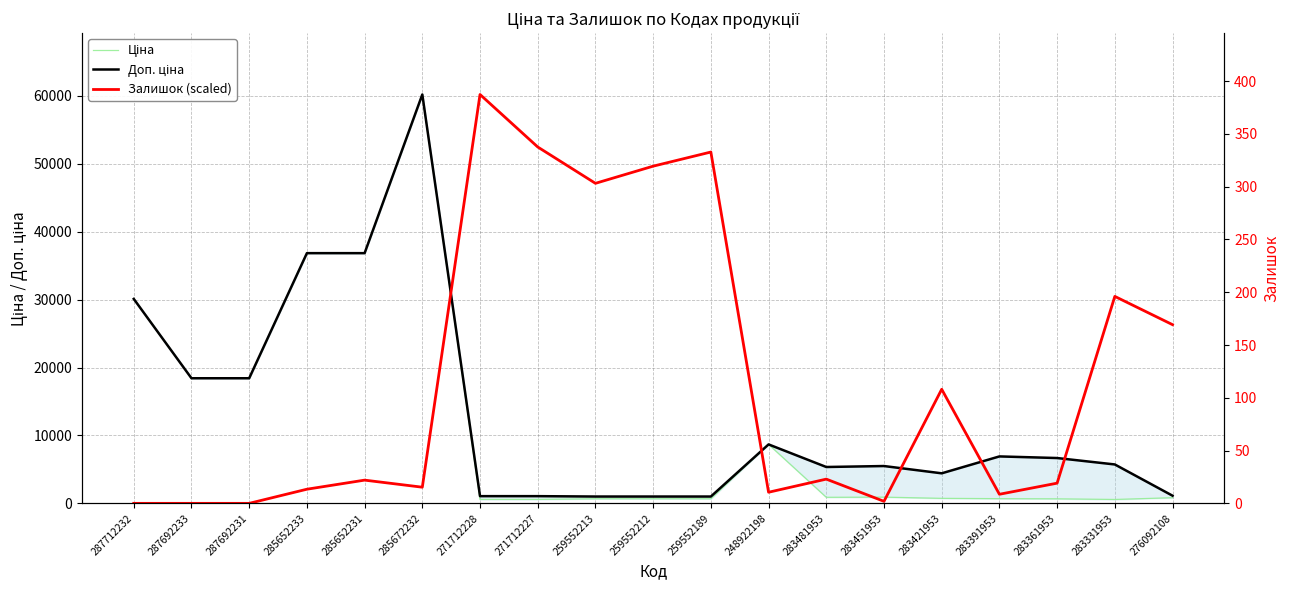

What is the sum of the Ціна values at 285652233 and 283421953?

37578.9